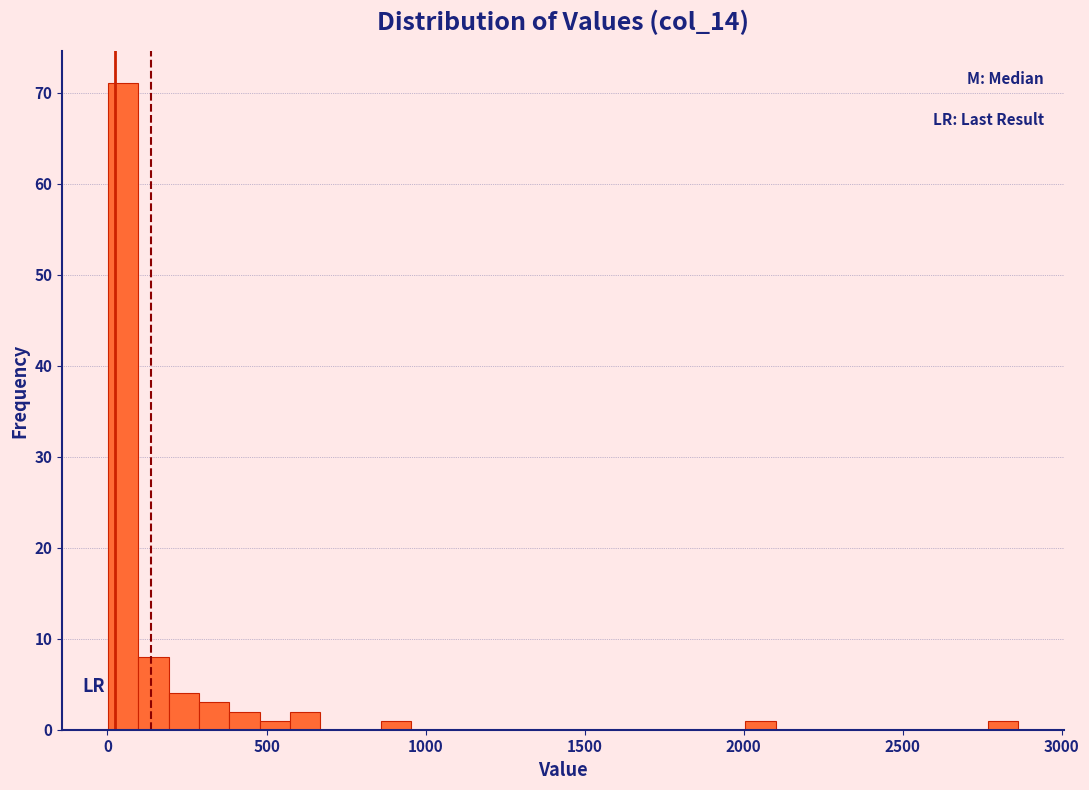

Around what value on the x-axis is the tallest bar? Give the approximate position of its centre, as read against the axis.

50